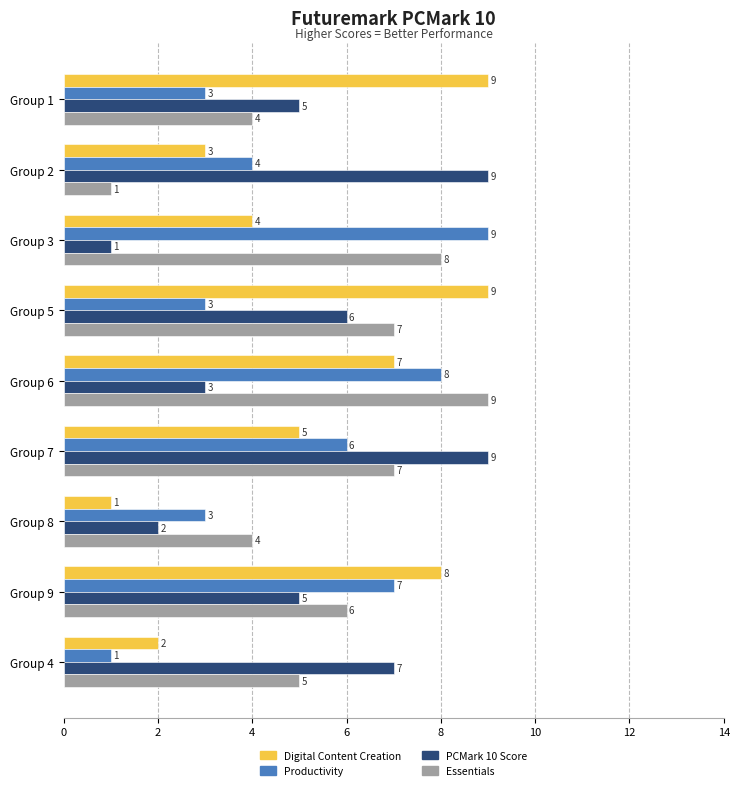

Is the value of PCMark 10 Score at Group 6 greater than the value of Essentials at Group 5?

No